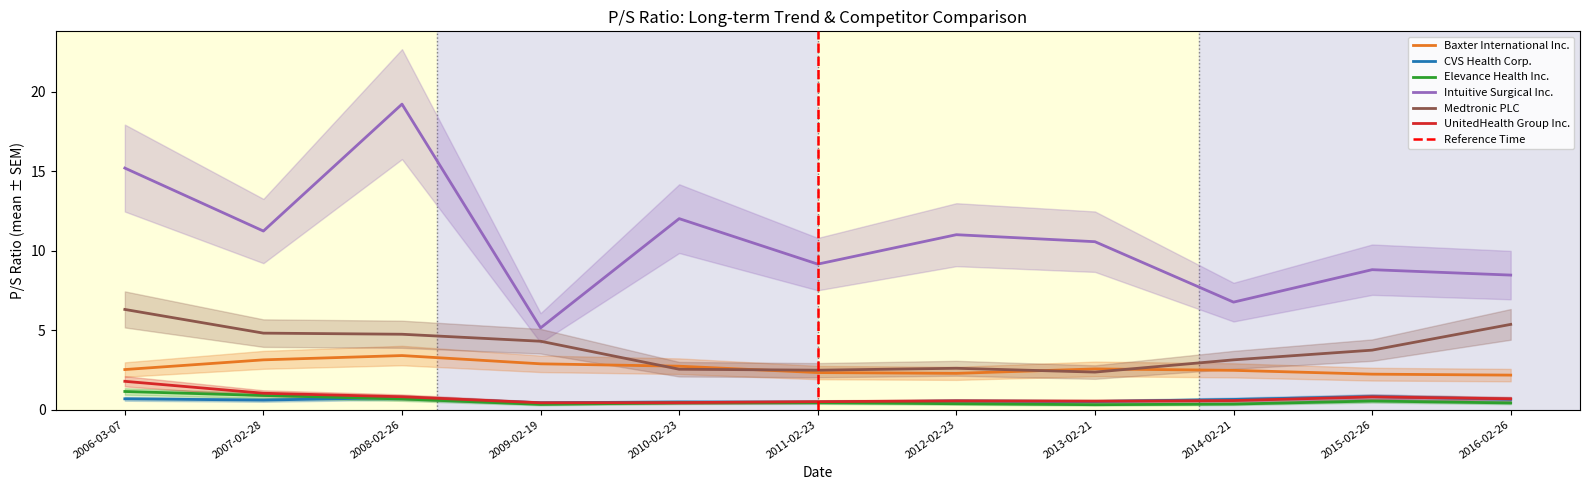

How many lines are shown in the chart?

6